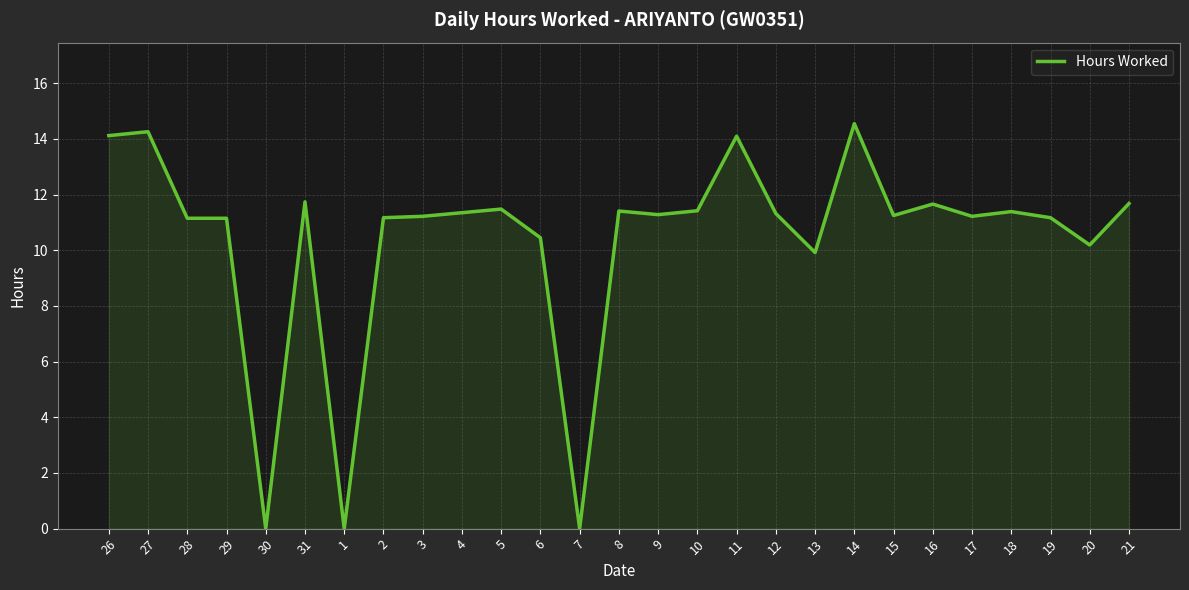

Count the number of values greater than 11.

21